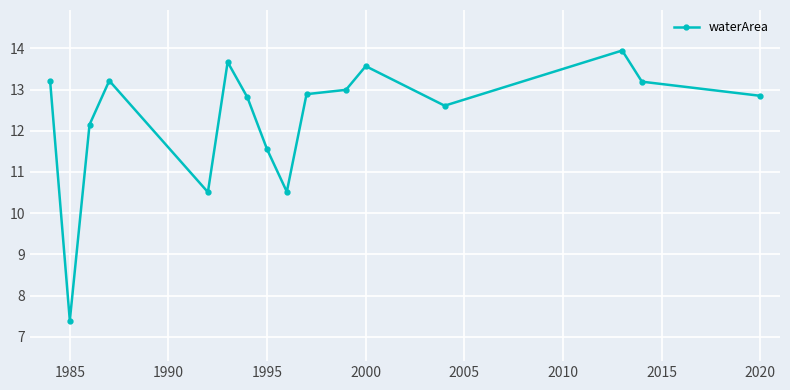

What is the smallest value displayed?

7.4